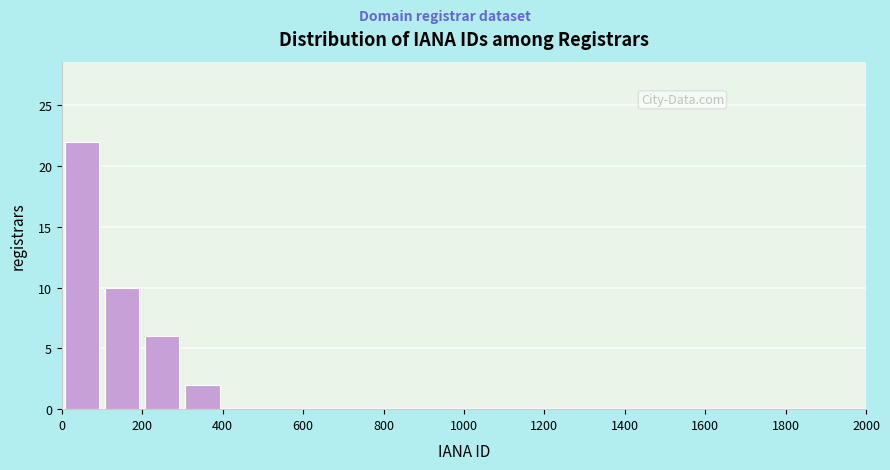

Reading left to right, list every bar in this chart as the range it spans on the x-axis followed by its height. The values are not printed on the chart, so give them approximately, as read against the axis.

0 to 100: 22
100 to 200: 10
200 to 300: 6
300 to 400: 2
400 to 500: 0
500 to 600: 0
600 to 700: 0
700 to 800: 0
800 to 900: 0
900 to 1000: 0
1000 to 1100: 0
1100 to 1200: 0
1200 to 1300: 0
1300 to 1400: 0
1400 to 1500: 0
1500 to 1600: 0
1600 to 1700: 0
1700 to 1800: 0
1800 to 1900: 0
1900 to 2000: 0